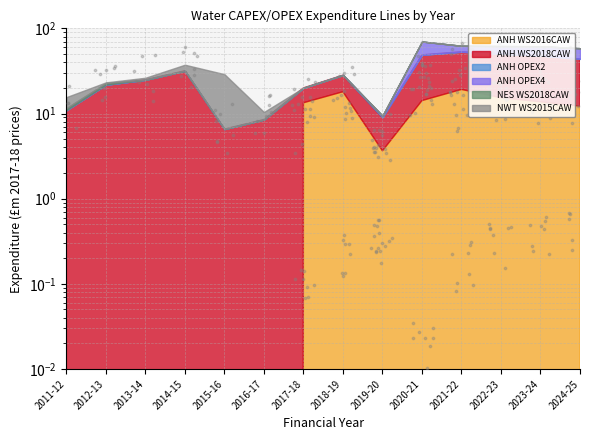

Which series contains the highest Y value?

ANH WS2018CAW